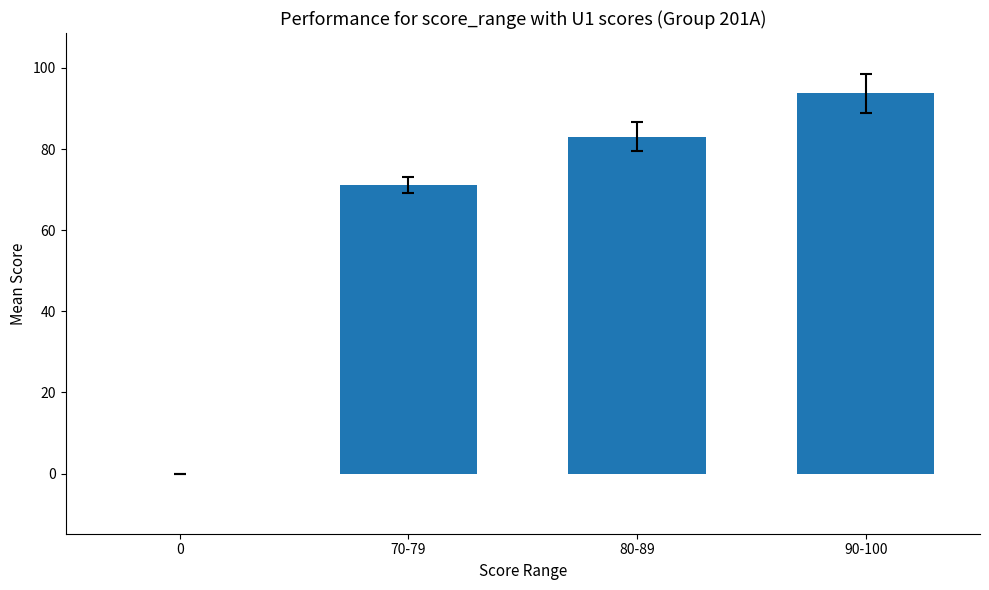

What is the sum of the values at 70-79 and 0?

71.1